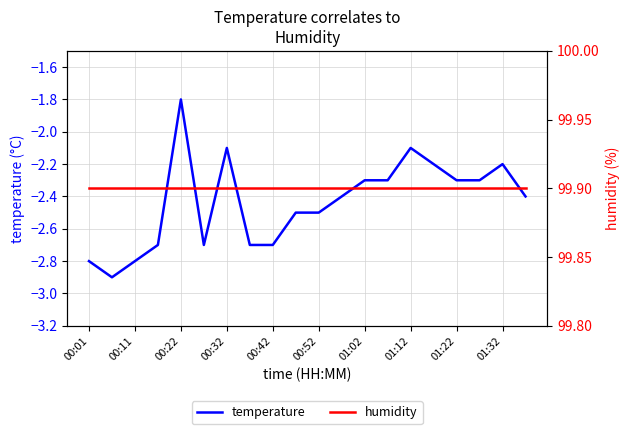

The temperature series shows -1.8 at 00:22. True or false?

True